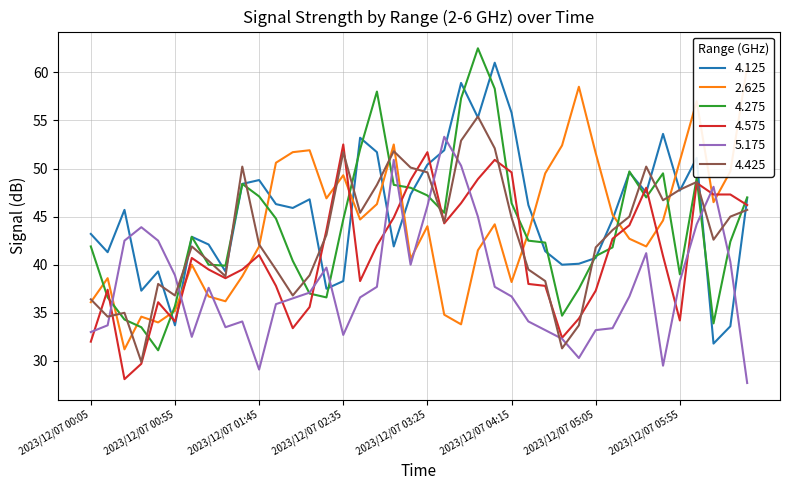

The value of 2.625 at 2023/12/07 00:15 is 55.3. True or false?

False